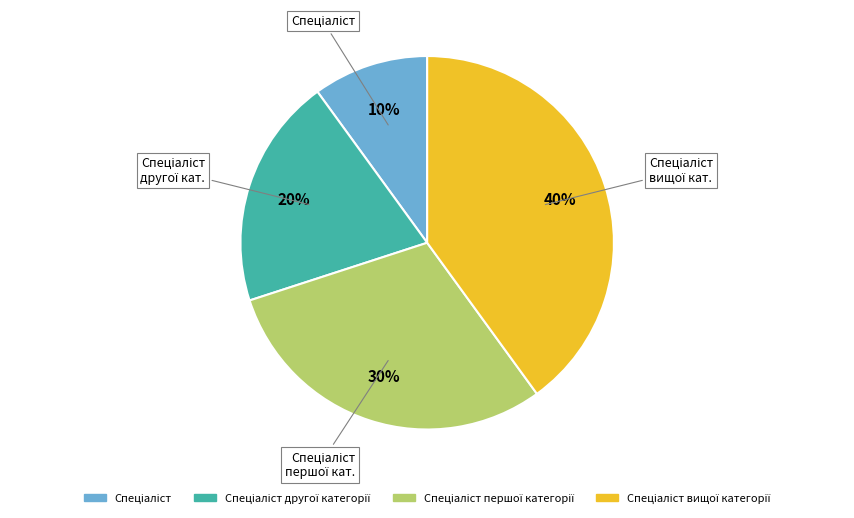

To the nearest percent, what is the difference between the largest and smallest slice percentages?

30%